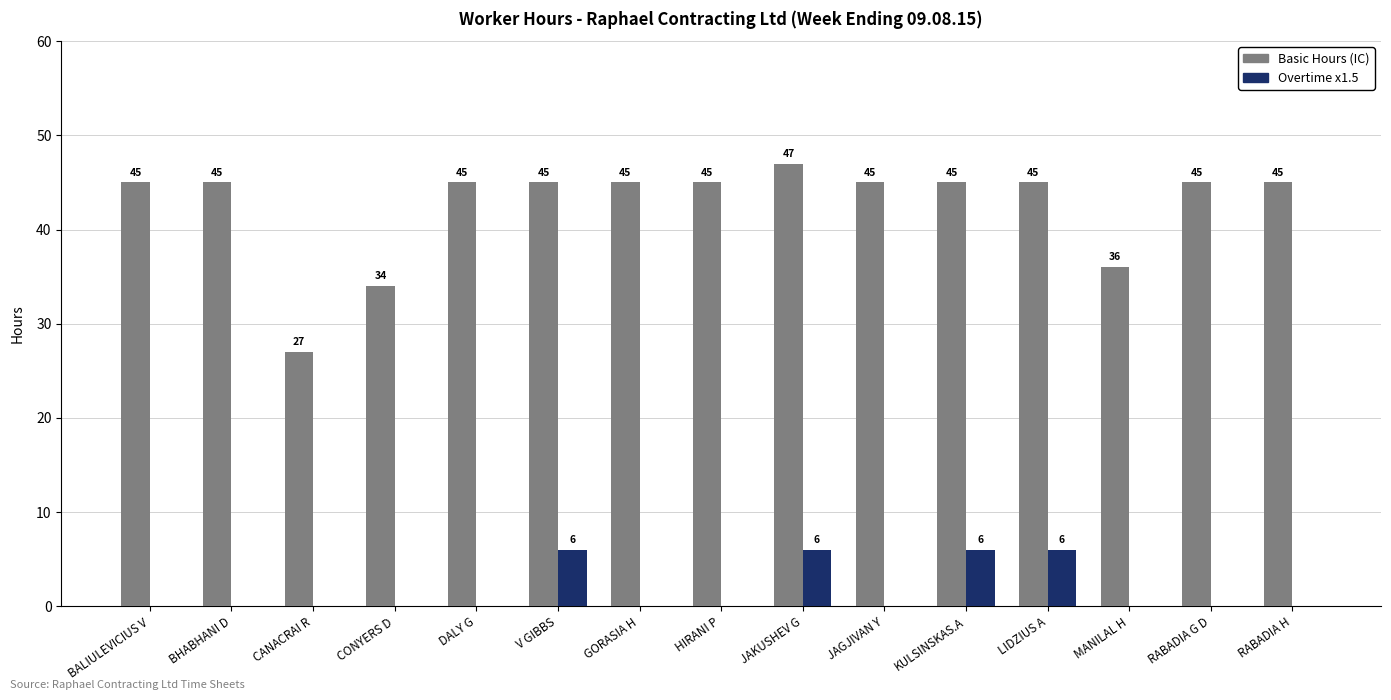

What is the spread (max minus min) of values at LIDZIUS A?

39